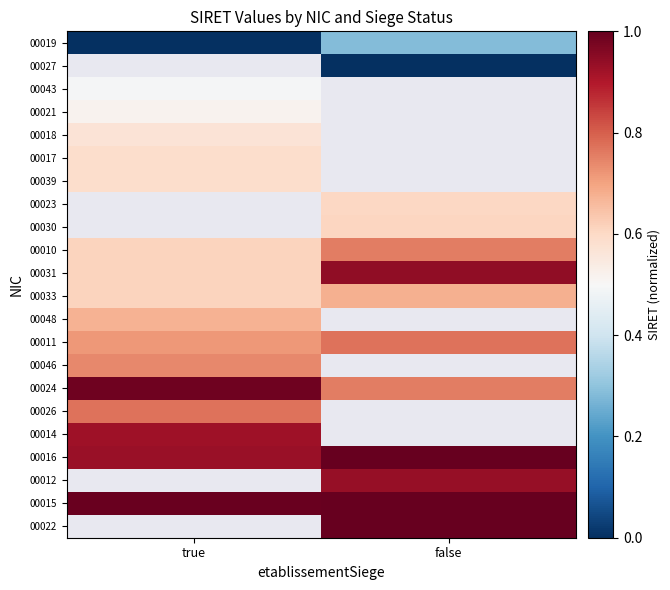

True or false: 00019 has a value of 0.1 at true.

False